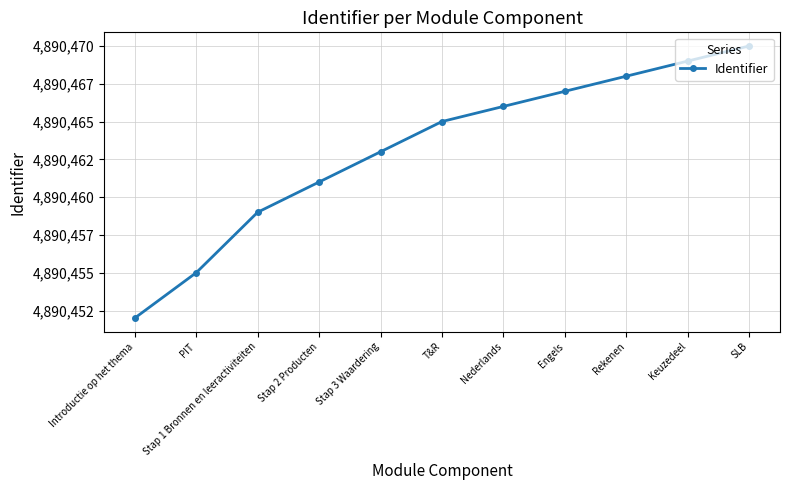

Does the chart have visible grid lines?

Yes